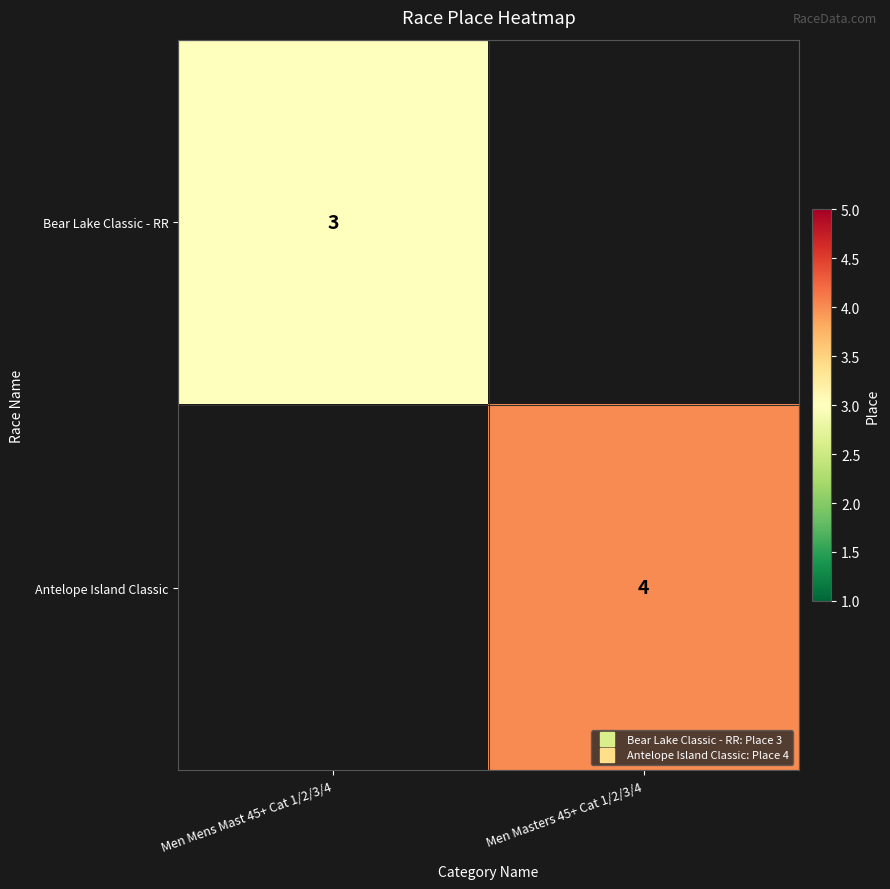

How many categories are shown in the chart?

2